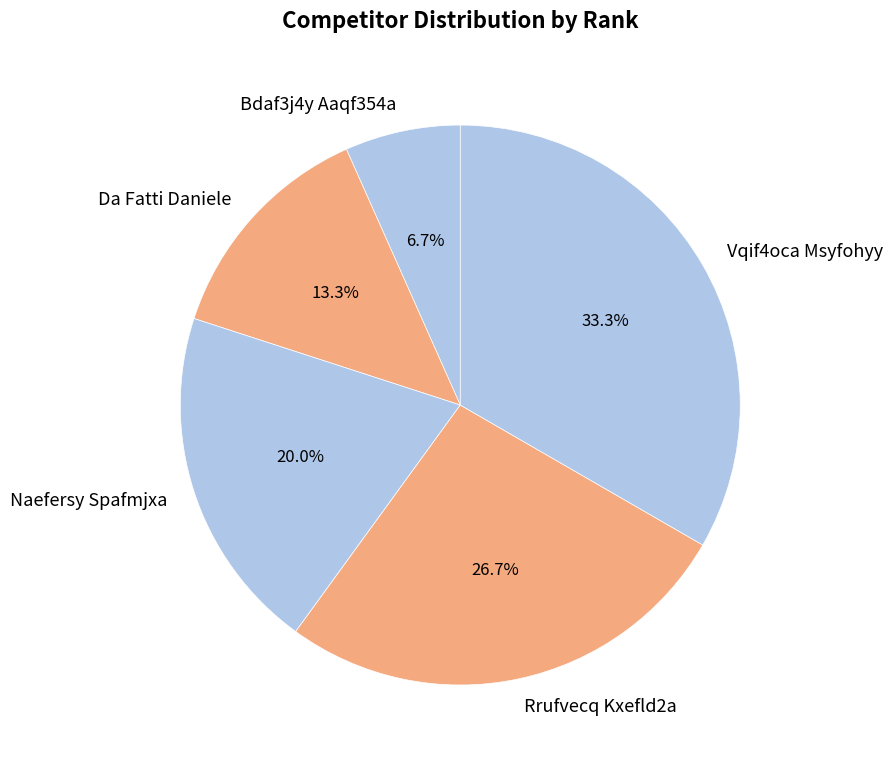

Between Vqif4oca Msyfohyy and Da Fatti Daniele, which is larger?

Vqif4oca Msyfohyy